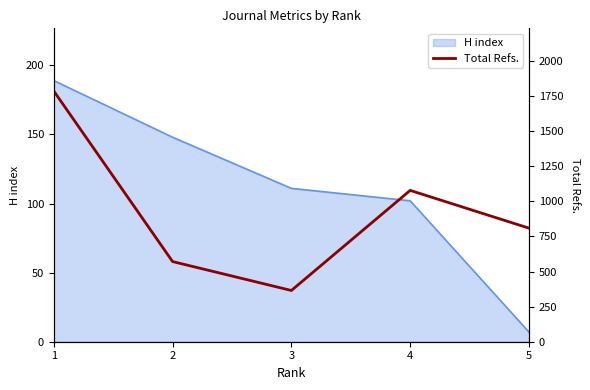

How many data points does each series have?

5